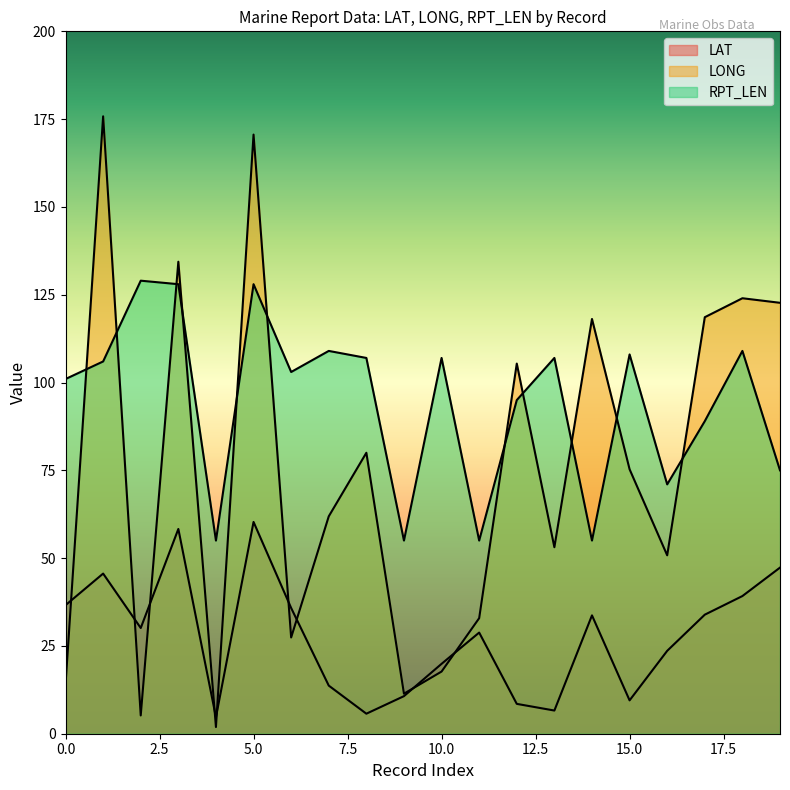

Rank the categories by LAT value from highest to lowest.

5, 3, 19, 1, 18, 0, 6, 17, 14, 2, 11, 16, 10, 7, 9, 15, 12, 13, 8, 4